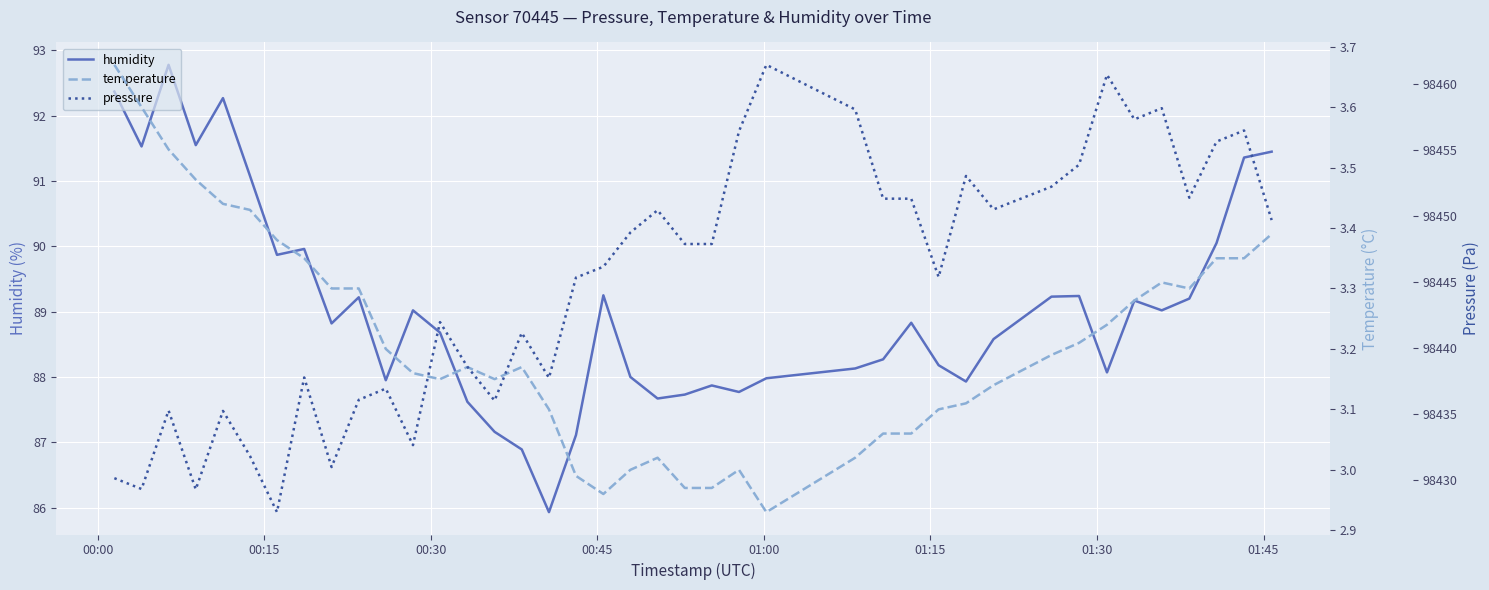

List the series in order of their peak value, highest first.

pressure, humidity, temperature